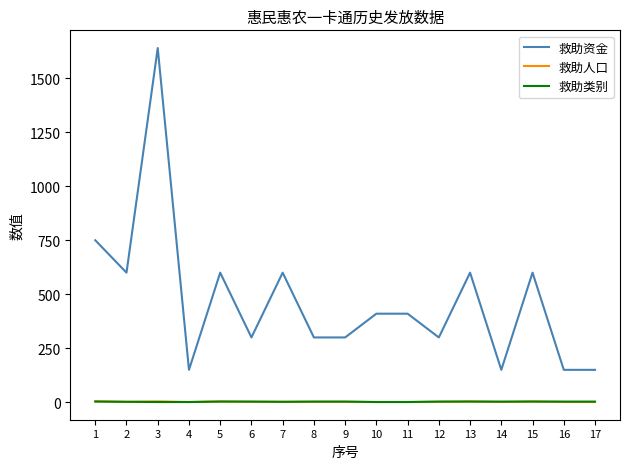

True or false: 救助类别 and 救助资金 intersect in this chart.

False